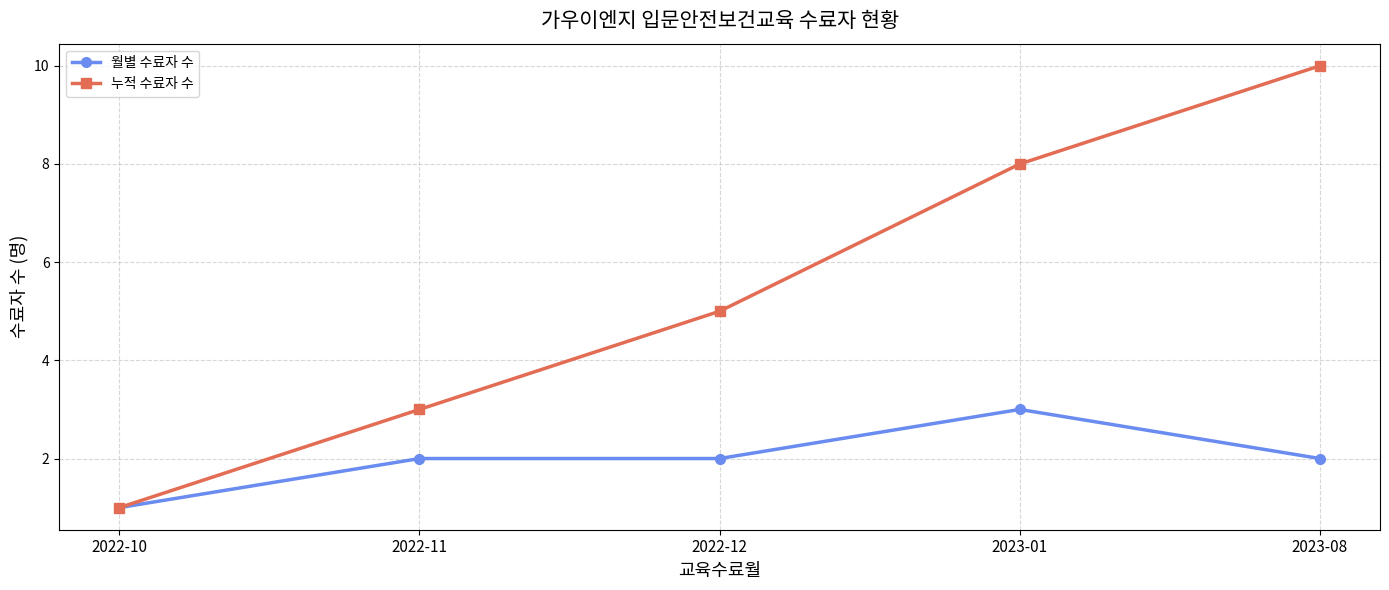

What is the label of the 3rd point from the left?

2022-12